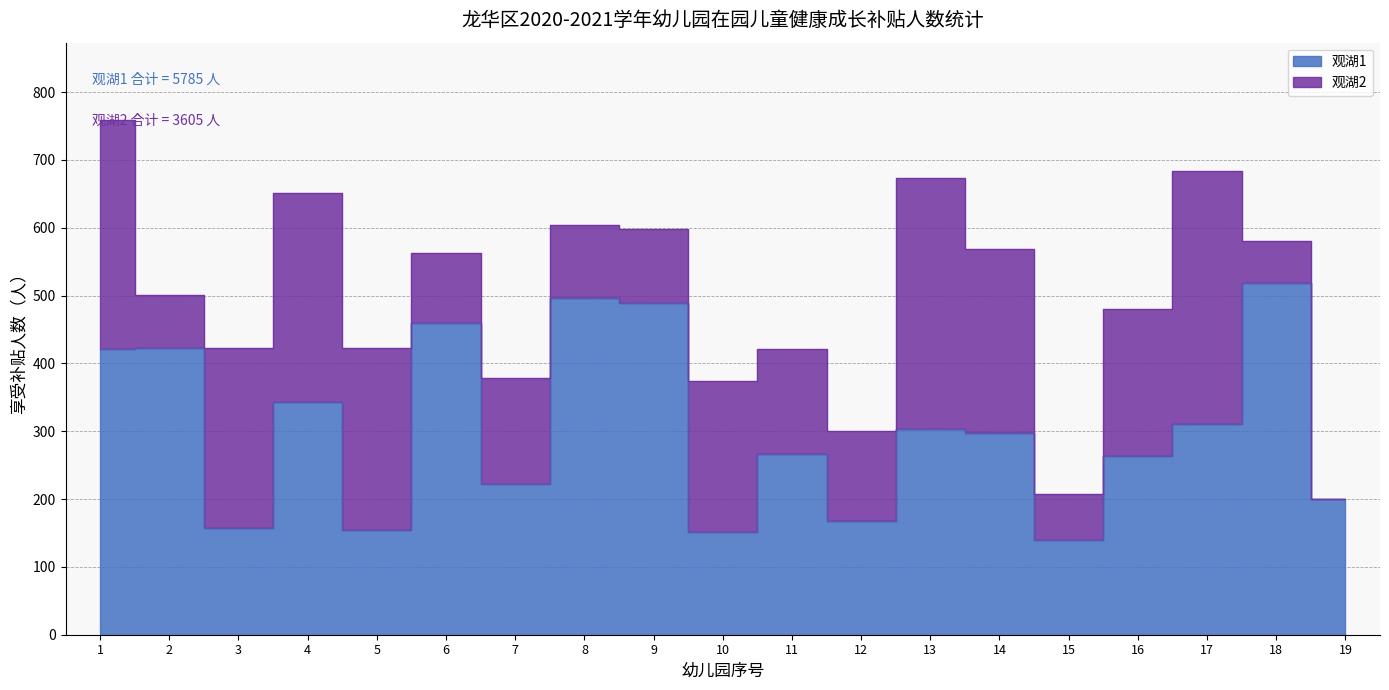

What is the change in value from 3 to 6?

+302